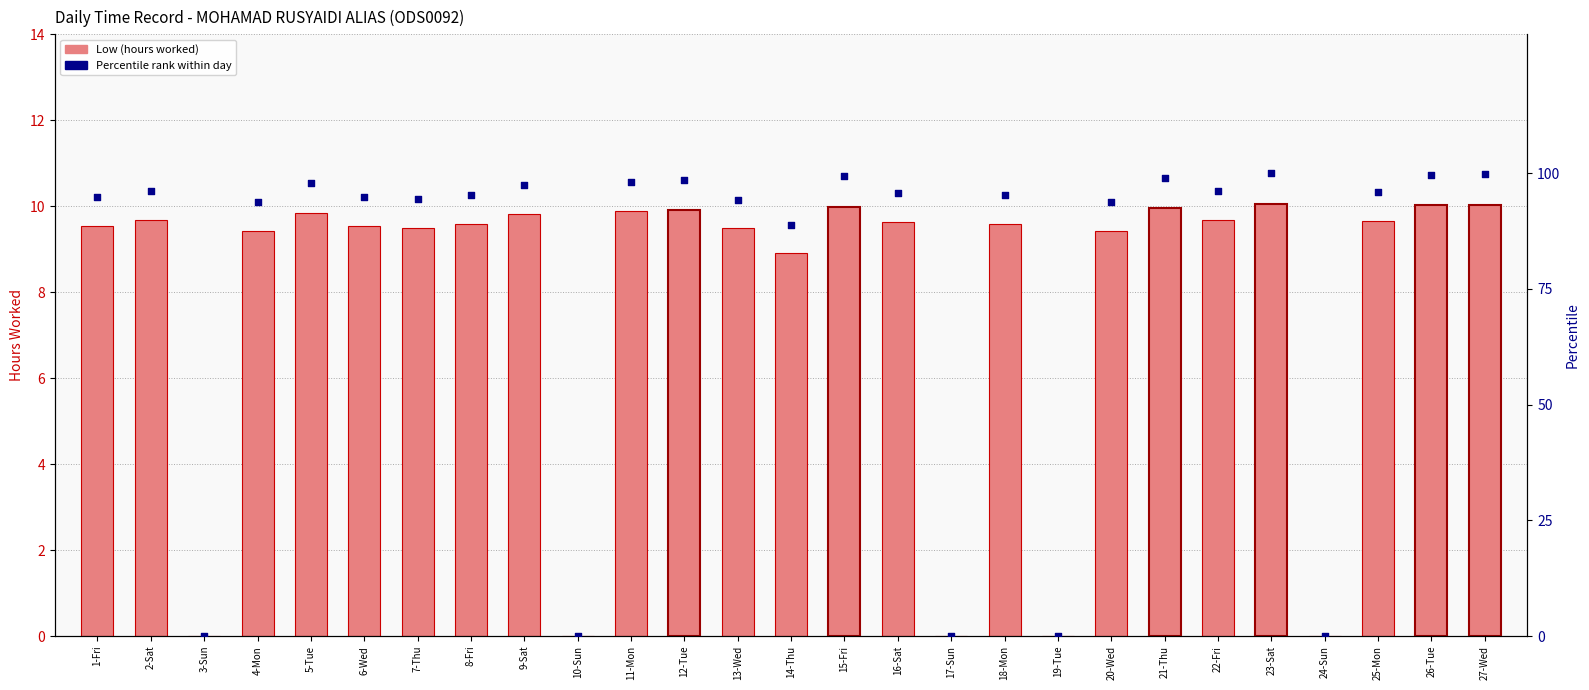

Which series has the largest total across all categories?

Percentile rank